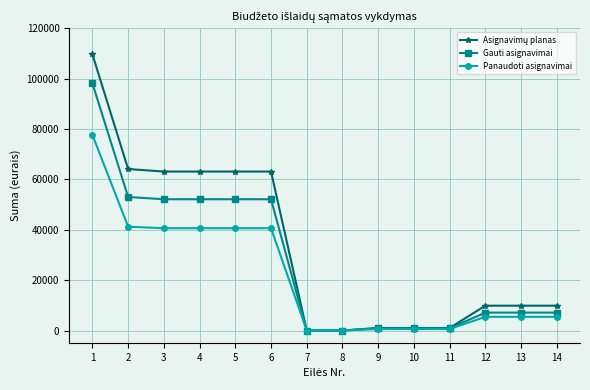

What is the spread (max minus min) of values at 4?

22485.7